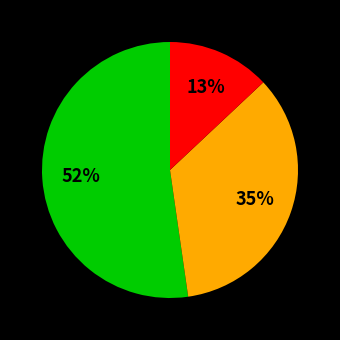

Does any single category account for the majority?

Yes